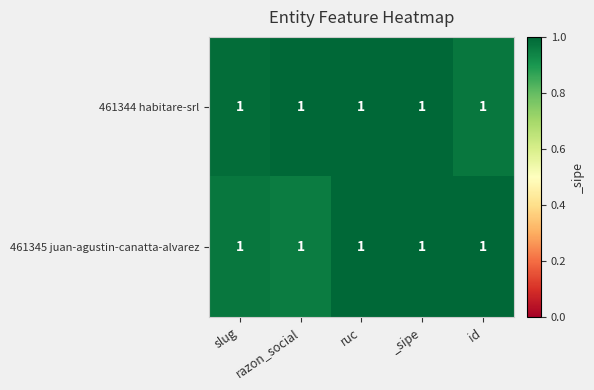

How many values in the 461345 juan-agustin-canatta-alvarez series are below 1?

2